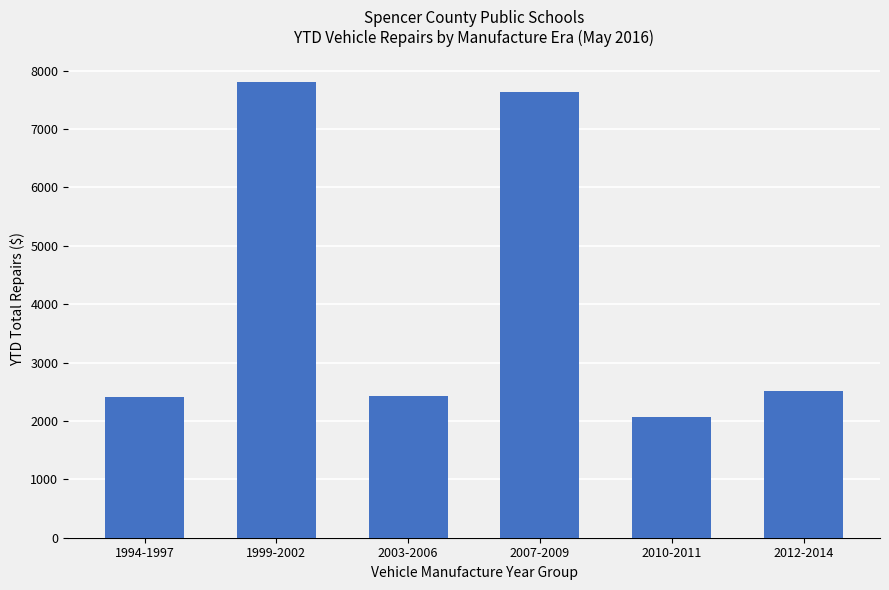

What is the average value?

4143.4